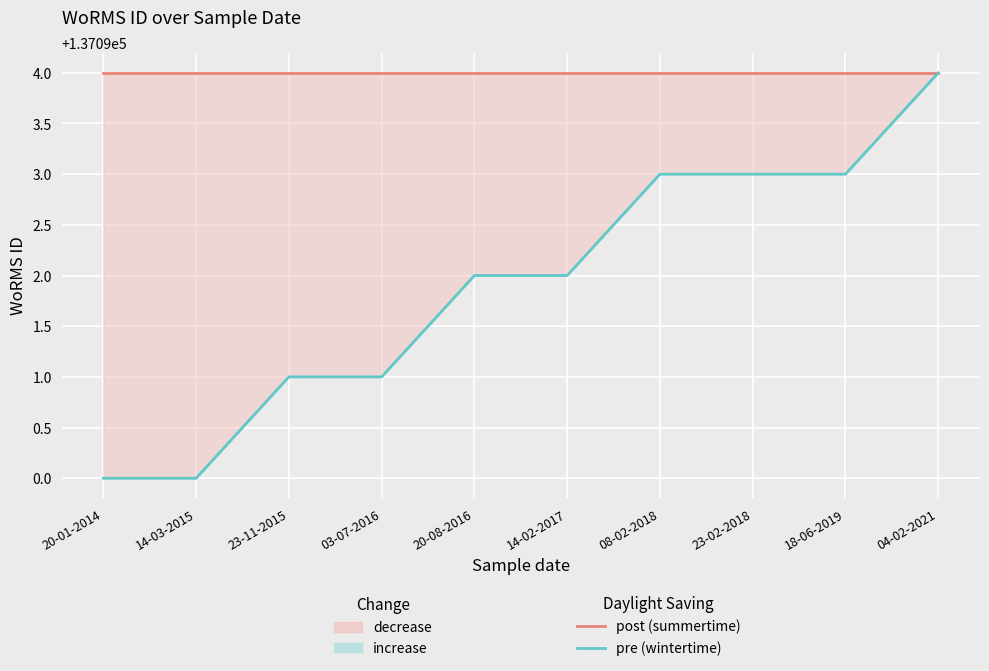

Reading left to right, extract all data points from this chart.

post (summertime): 137094	137094	137094	137094	137094	137094	137094	137094	137094	137094
pre (wintertime): 137090	137090	137091	137091	137092	137092	137093	137093	137093	137094